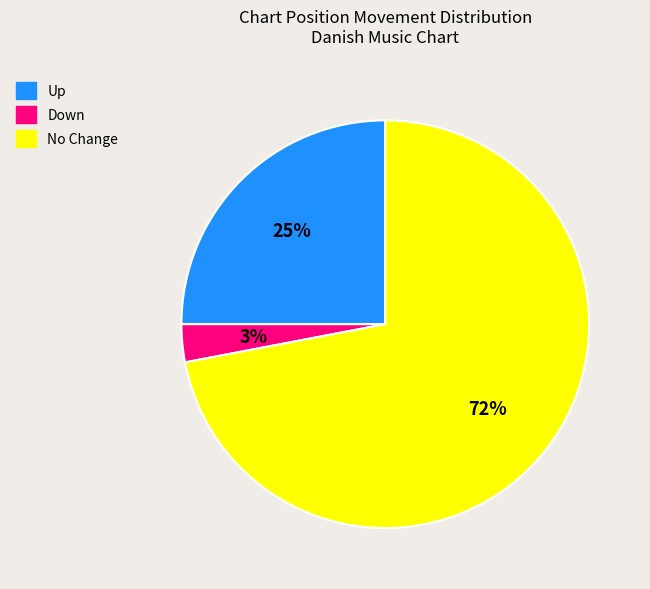

Is there a majority slice in this chart?

Yes